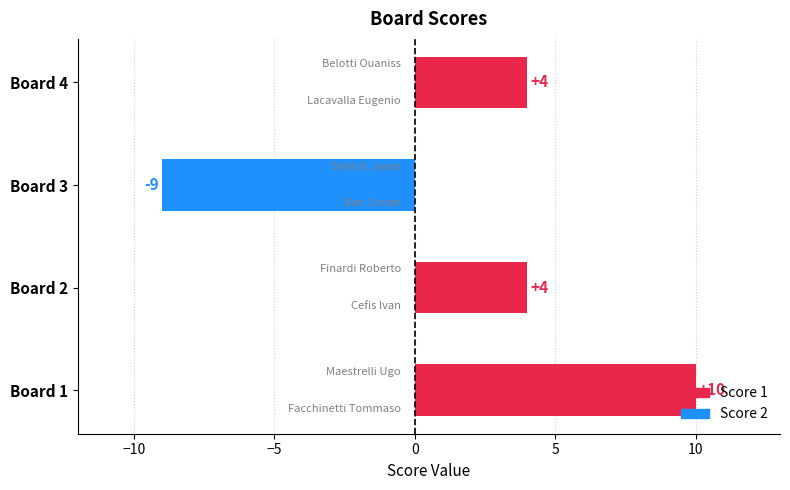

Reading left to right, what are all the values shown in this chart?

Score 1: 10	4	0	4
Score 2: 0	0	-9	0